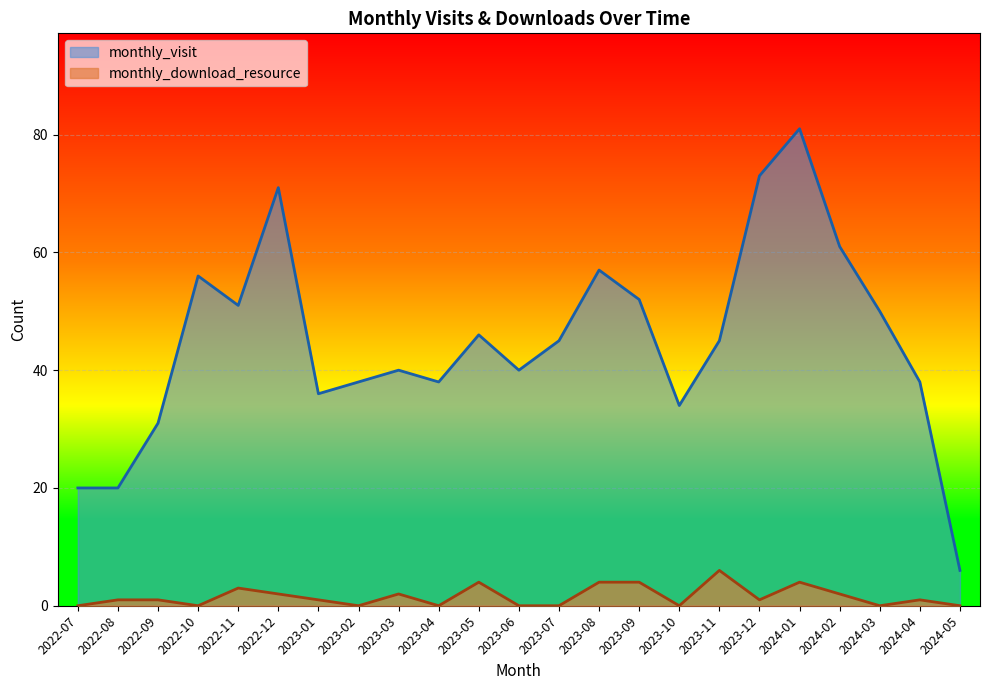

Is it true that monthly_visit equals 91 at 2022-11?

False